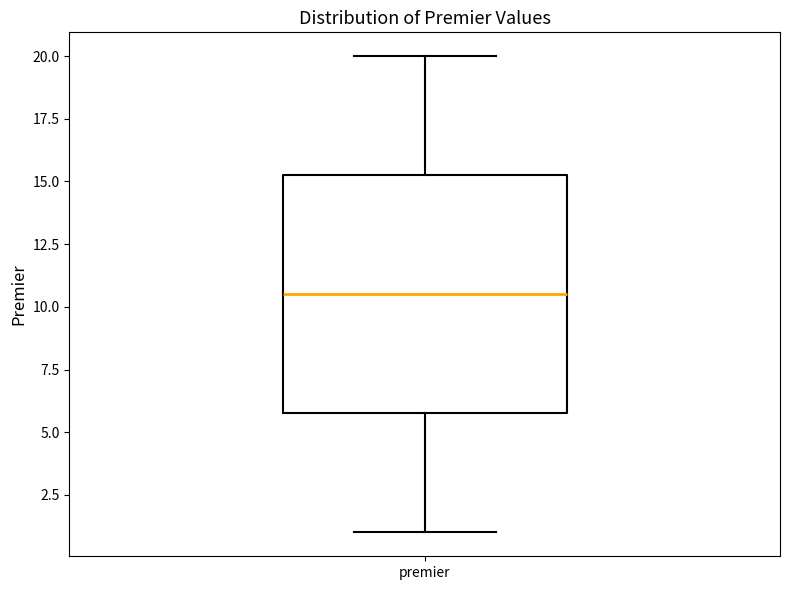

Read this box plot against the y-axis: the position of the median line, the range covered by the box, and the ends of both whiskers. The values are not printed on the chart, so give them approximately, as read against the axis.

median 10.5, box 6.0 to 15.5, whiskers 1.0 to 20.0